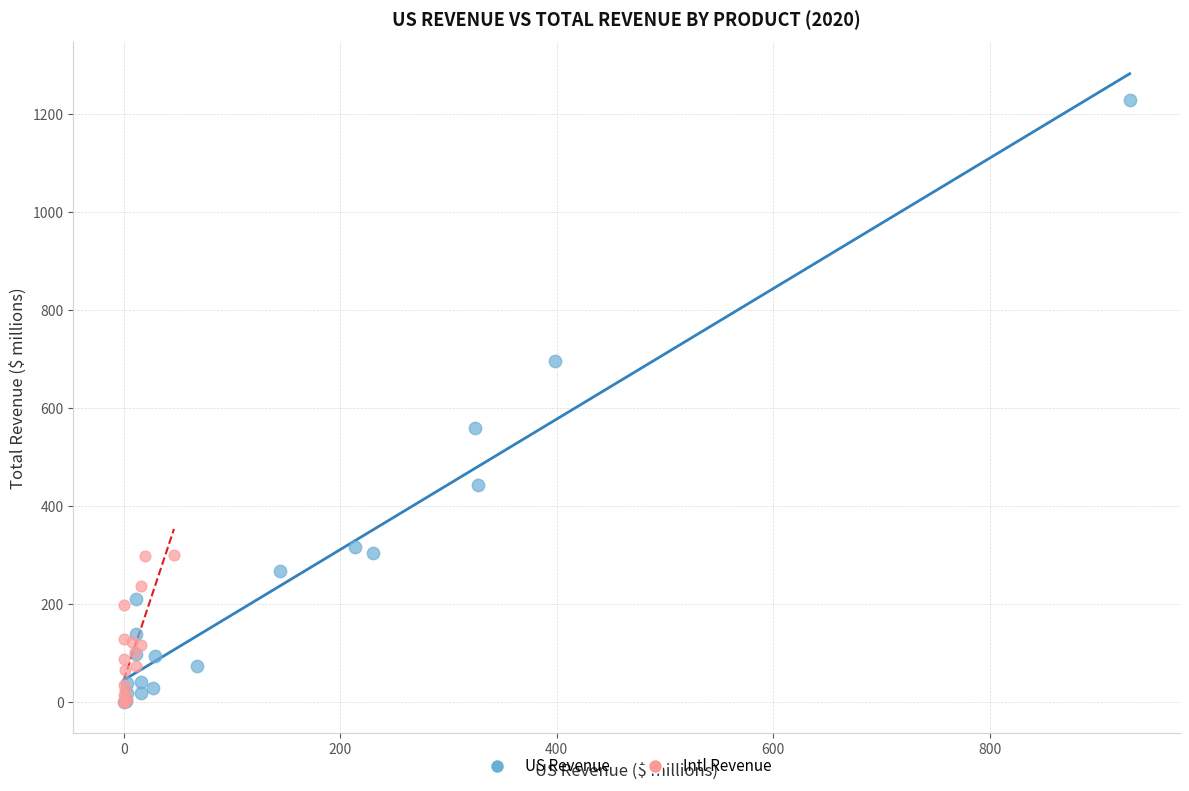

Which series has the largest Y range (max minus min)?

US Revenue